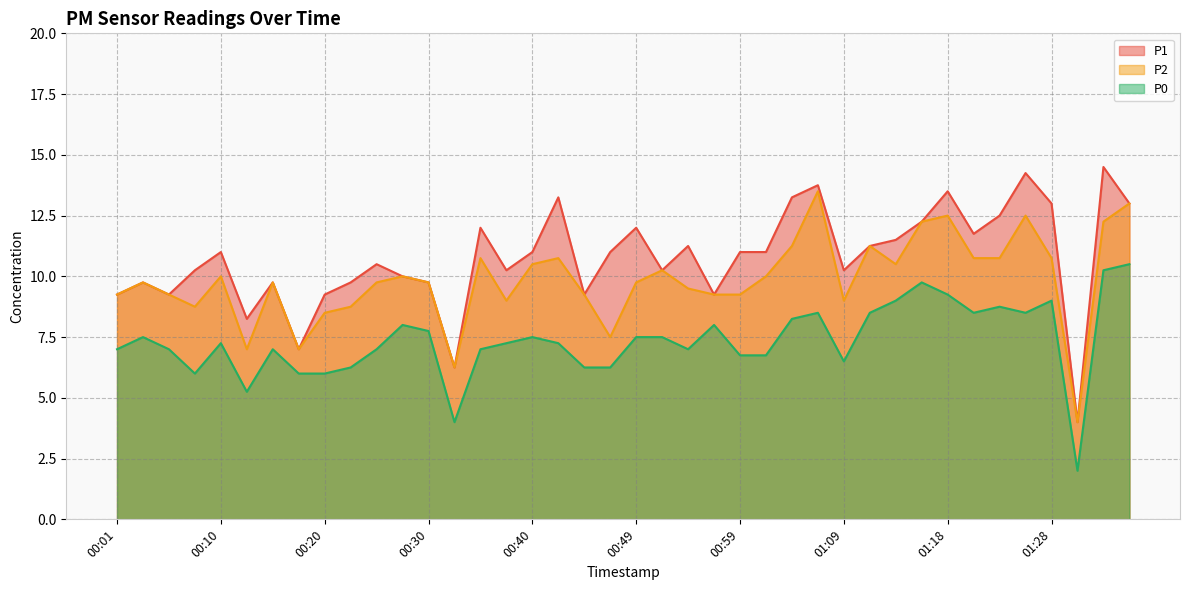

True or false: P0 and P1 intersect in this chart.

False